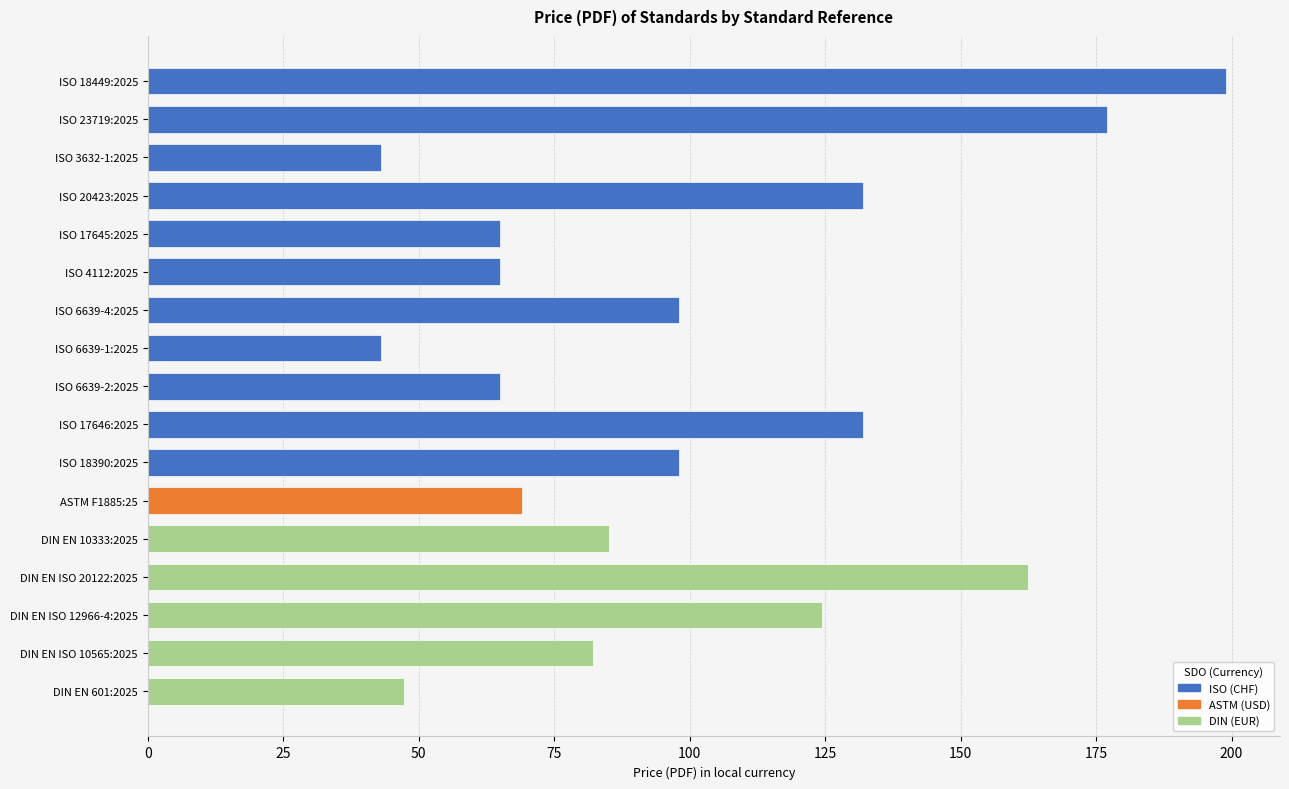

Read the value at ISO 4112:2025.

65.0